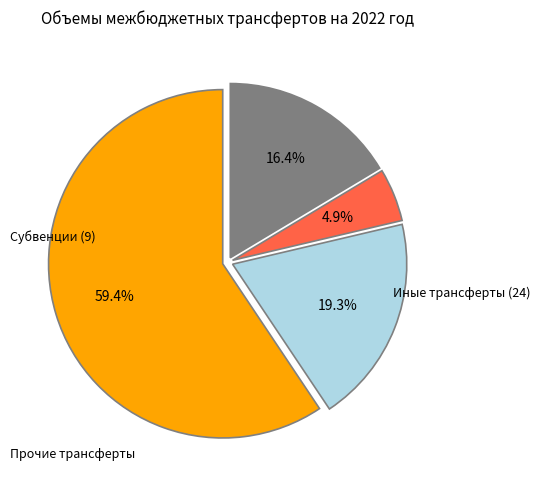

Is there a majority slice in this chart?

Yes